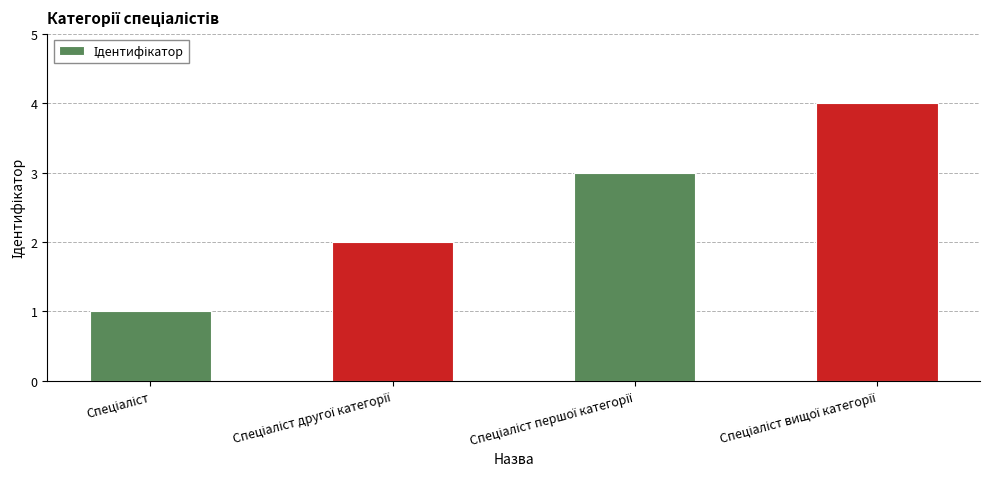

Reading left to right, what are all the values shown in this chart?

1	2	3	4